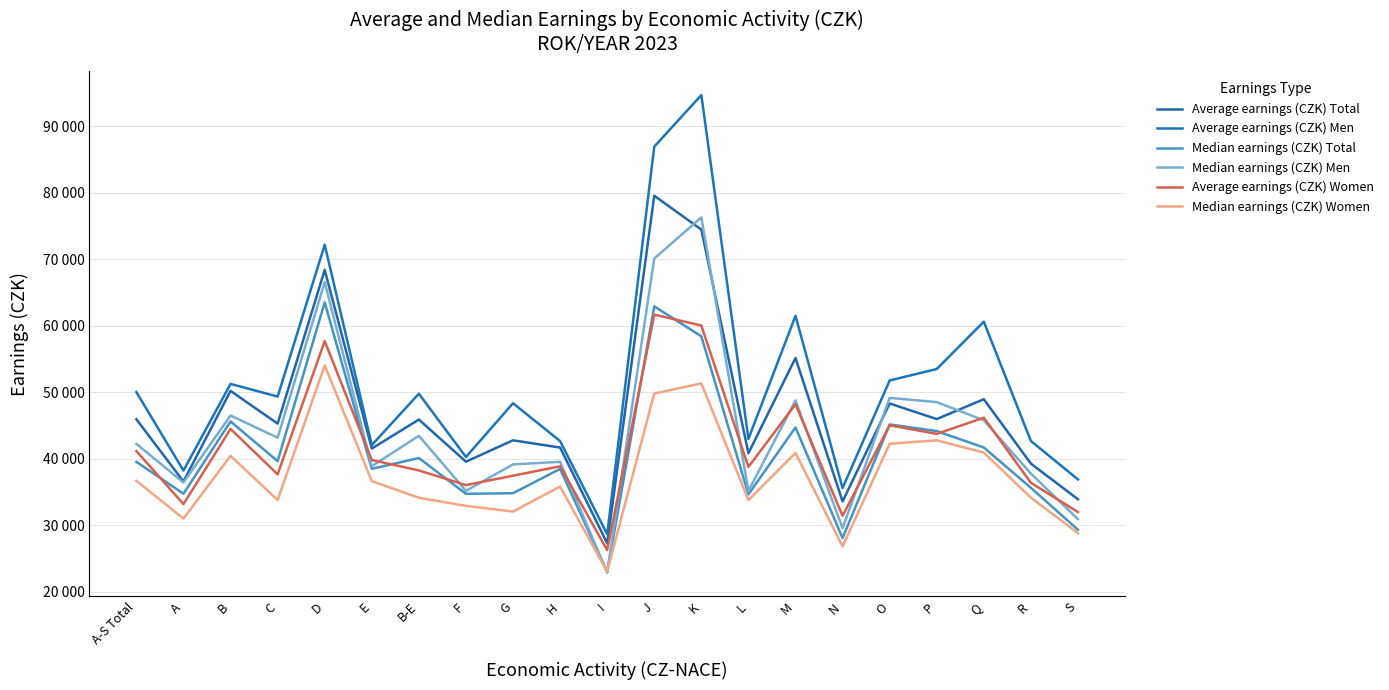

True or false: Average earnings (CZK) Women and Average earnings (CZK) Men intersect in this chart.

False